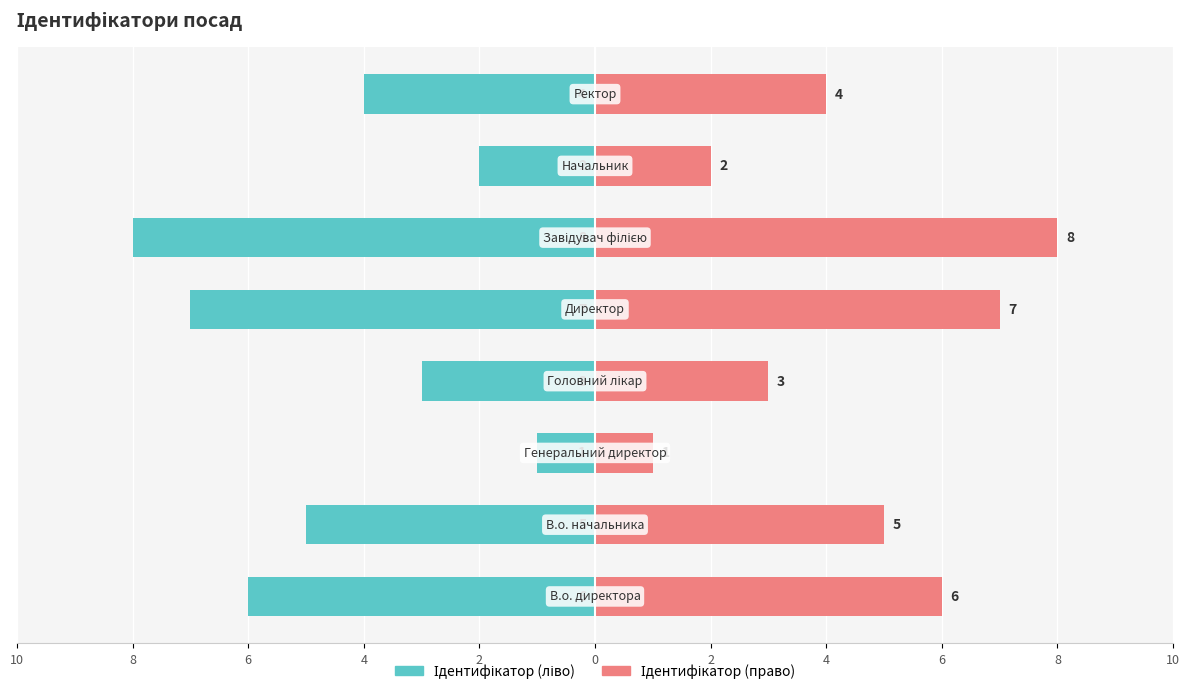

Reading right to left, list all the values displayed in this chart.

Ідентифікатор (ліво): 4=-4	2=-2	0=-8	10=-7	8=-3	6=-1	4=-5	2=-6
Ідентифікатор (право): 4=4	2=2	0=8	10=7	8=3	6=1	4=5	2=6